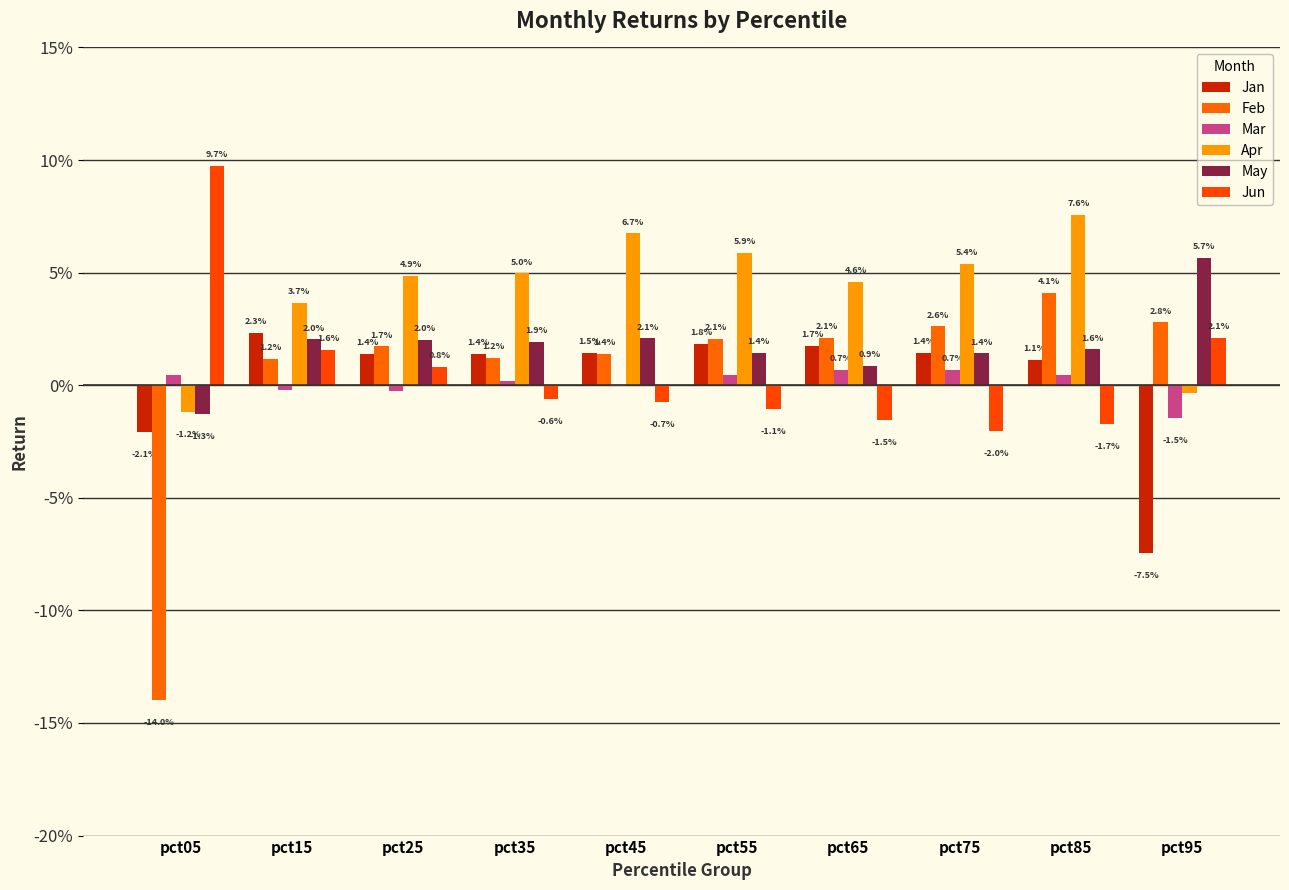

Are the bars horizontal?

No